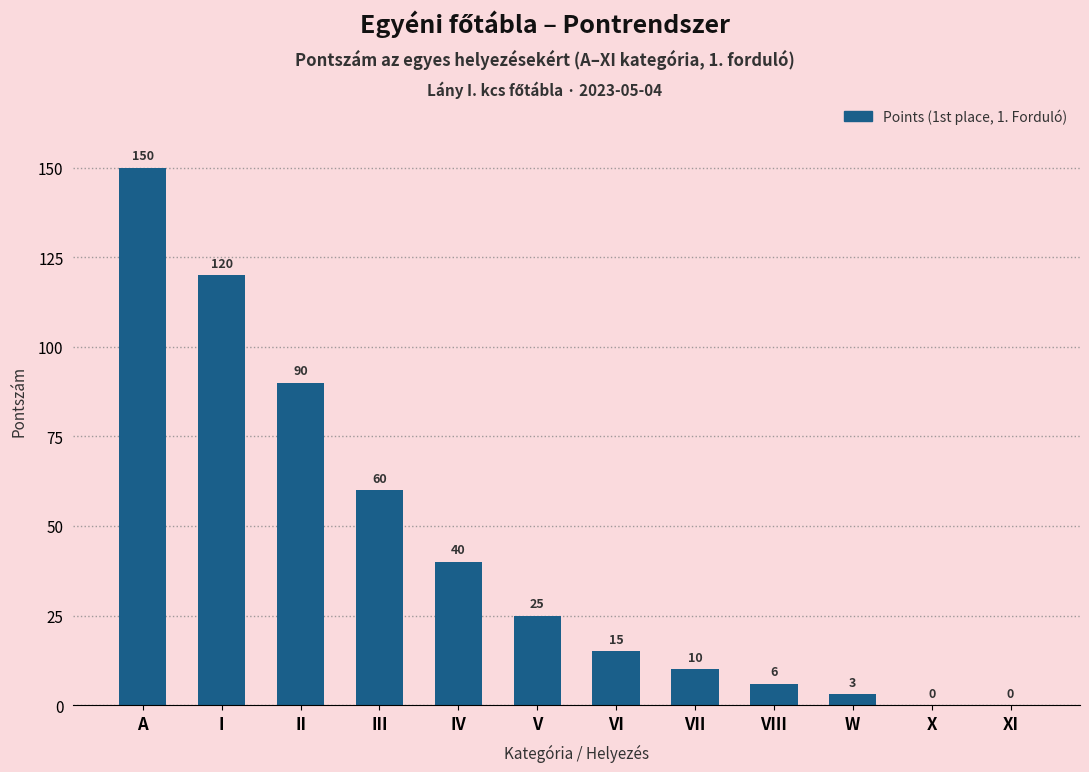

Between VIII and A, which is larger?

A